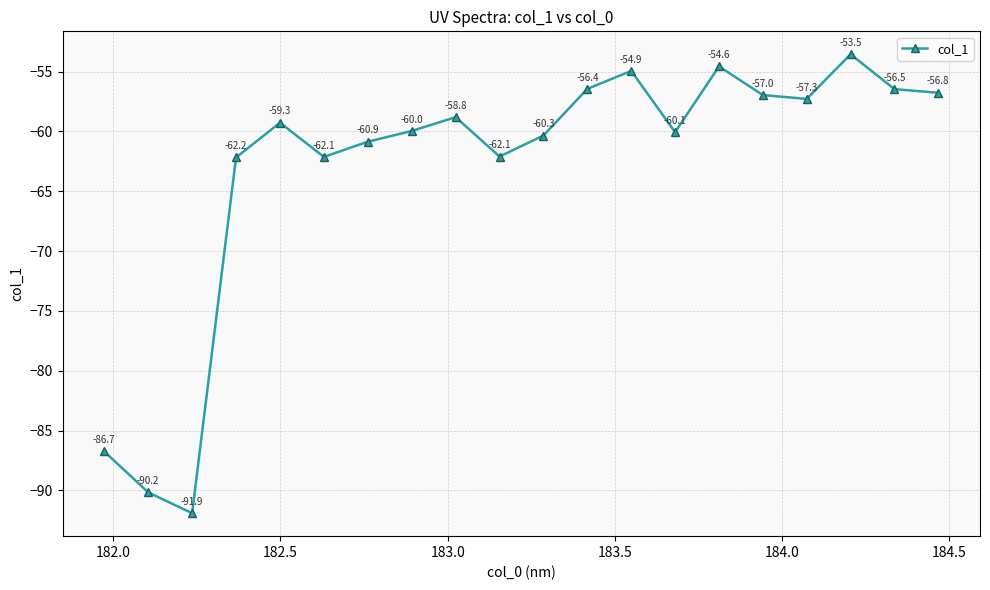

What is the difference between the maximum and minimum values?

38.4